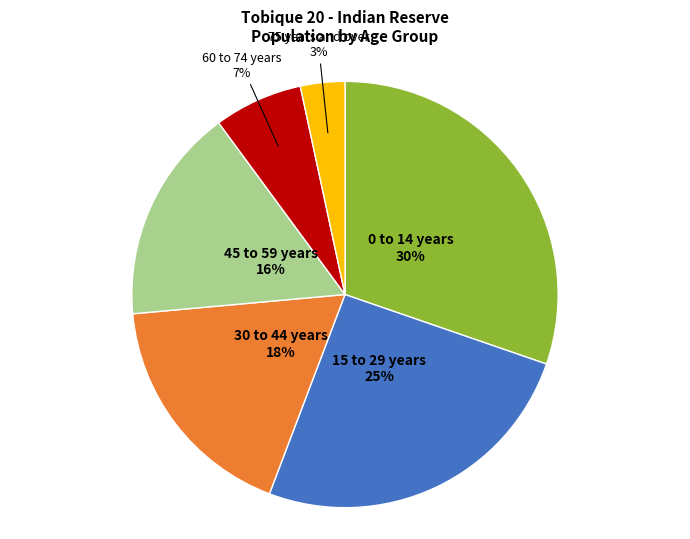

To the nearest percent, what is the difference between the largest and smallest slice percentages?

27%